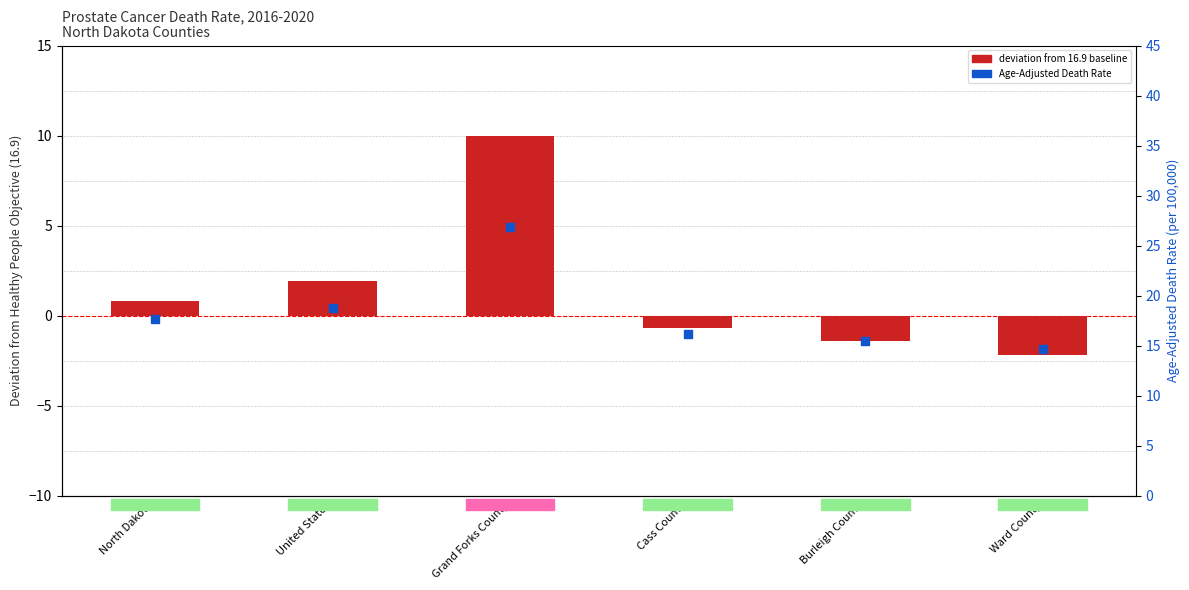

At which category is the sum across all series the highest?

Grand Forks County